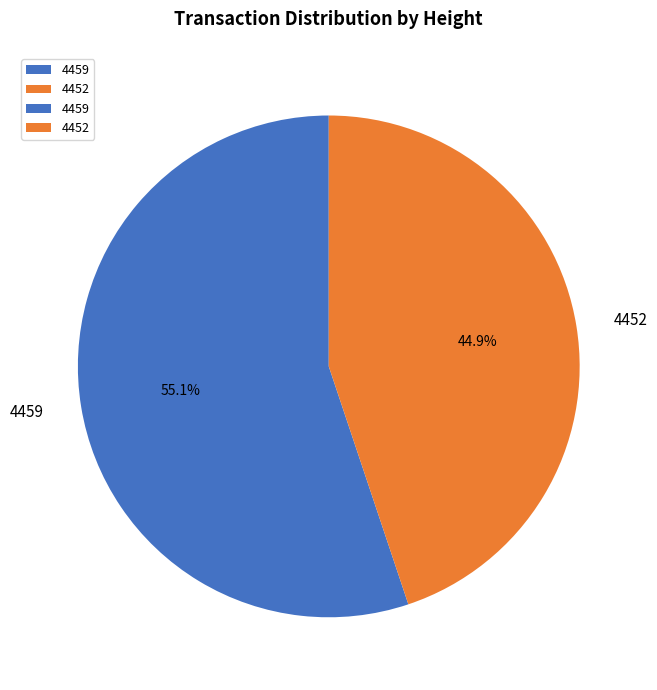

What percentage is the 4459 slice, to the nearest percent?

55%